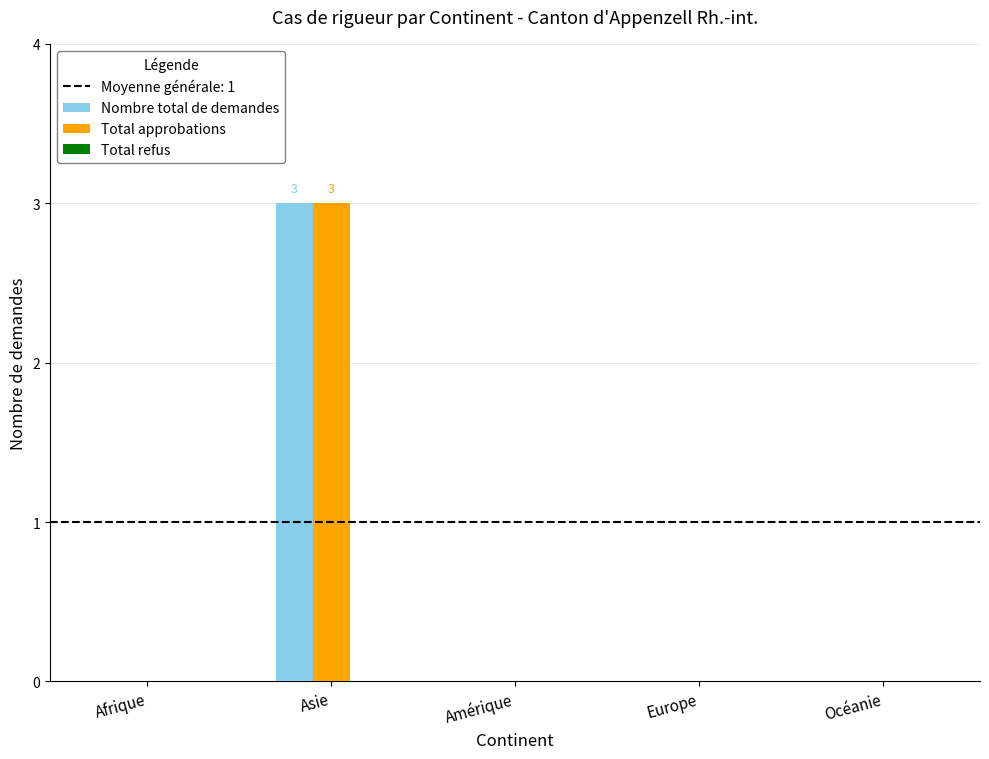

How many groups of bars are there?

5